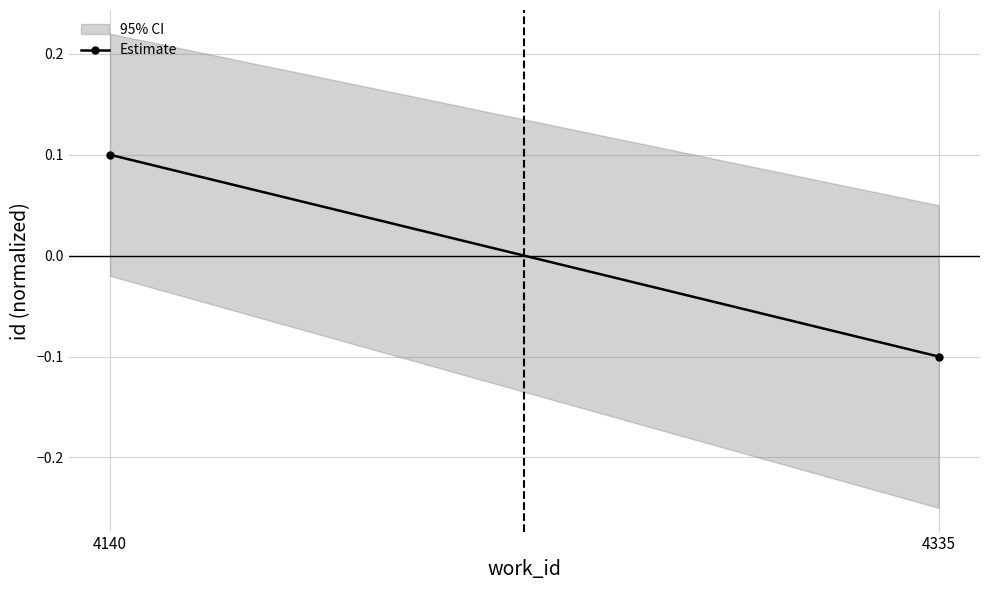

What is the approximate value at 4140?

0.1